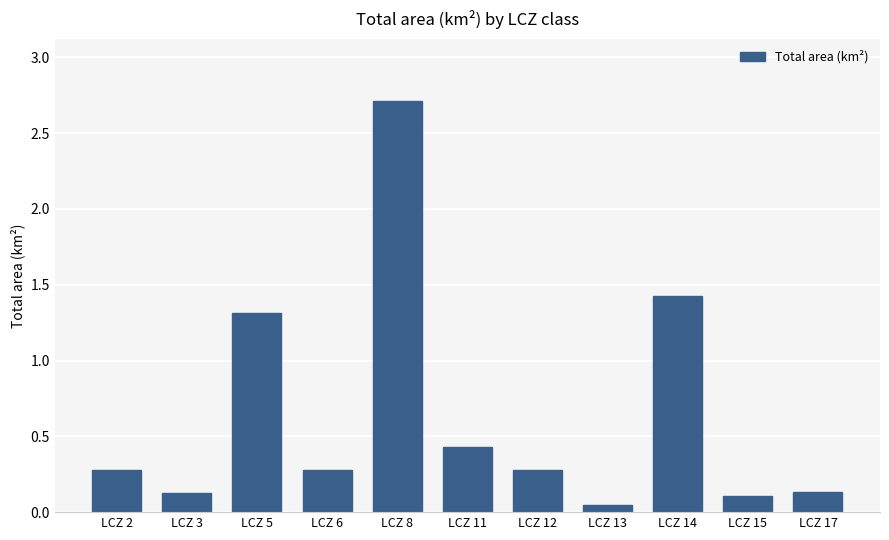

What is the approximate value at LCZ 8?

2.7